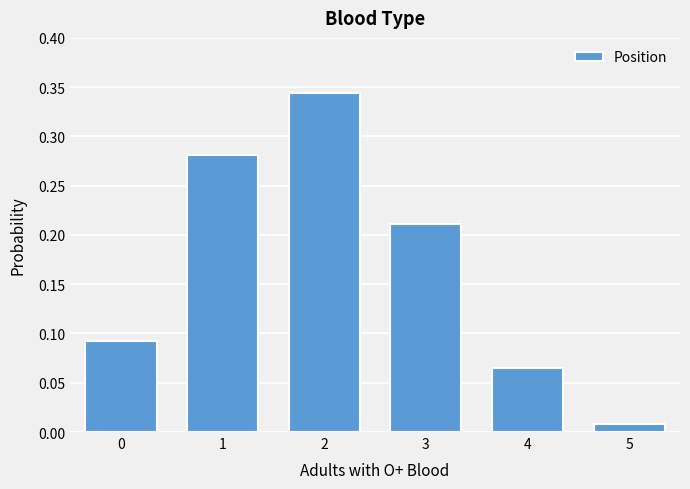

Which label corresponds to the smallest value in the chart?

5